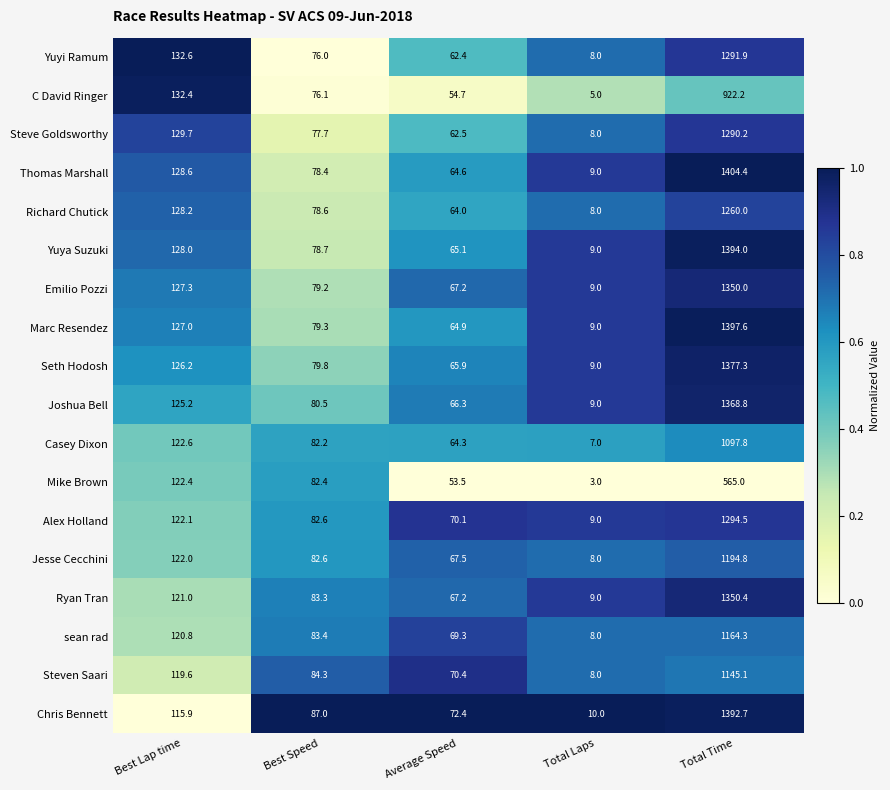

Which series has the largest range (max minus min)?

Thomas Marshall